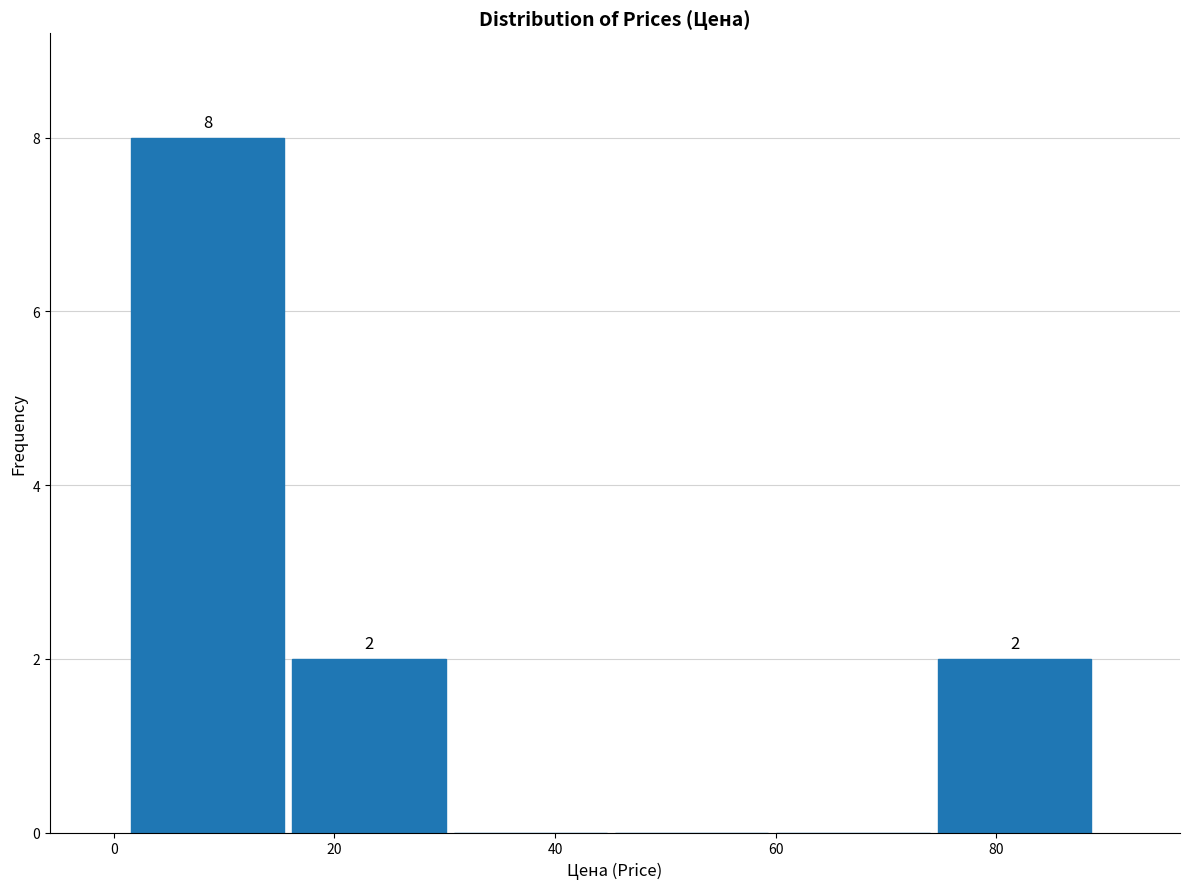

Over which range of the x-axis is the bar tallest?

2 to 16